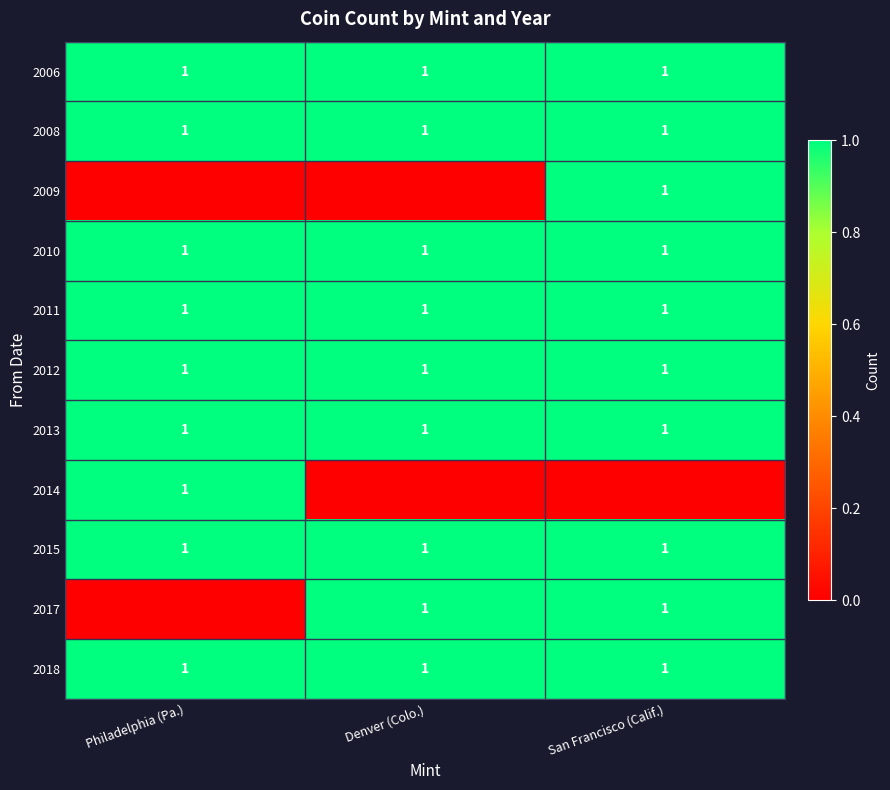

True or false: 2014 has a value of 1 at Philadelphia (Pa.).

True